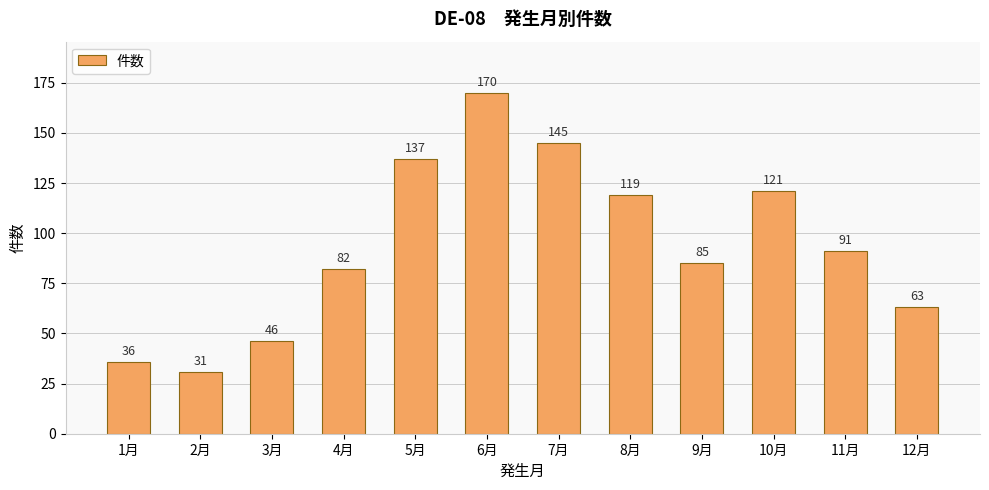

What is the value of the 6th bar from the left?

170